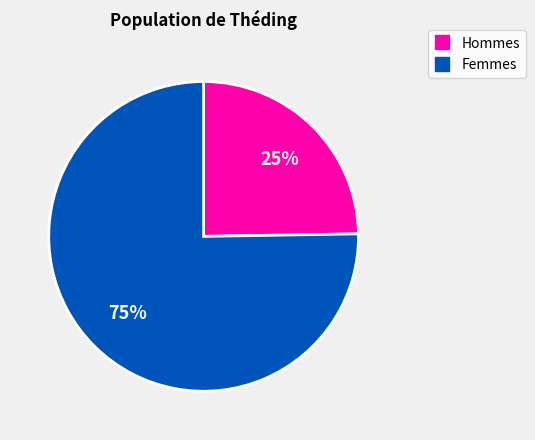

How many segments does this pie chart have?

2